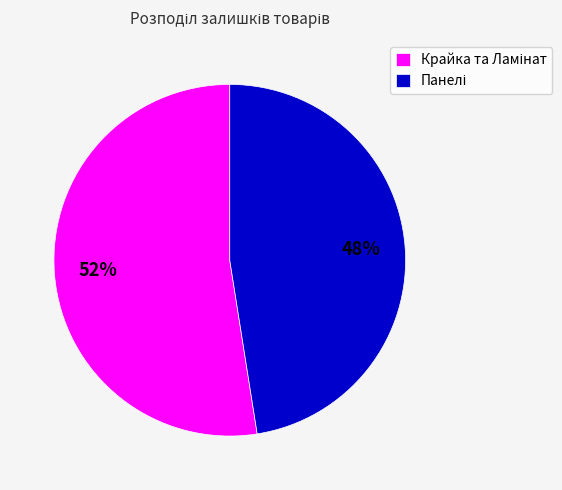

Does any single category account for the majority?

Yes